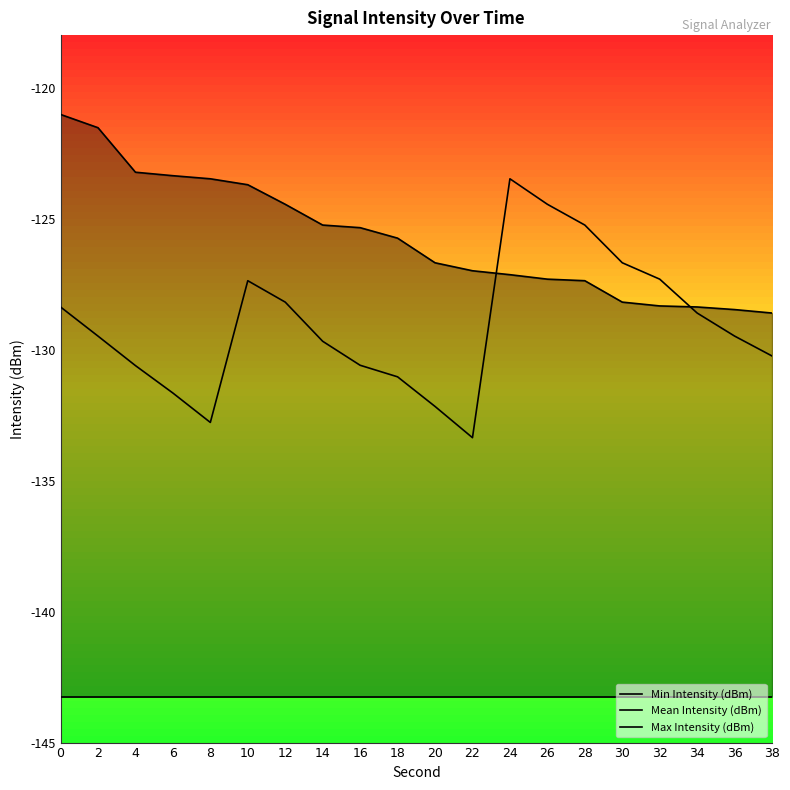

True or false: Max Intensity (dBm) has more than 1 points higher than both neighbors.

False